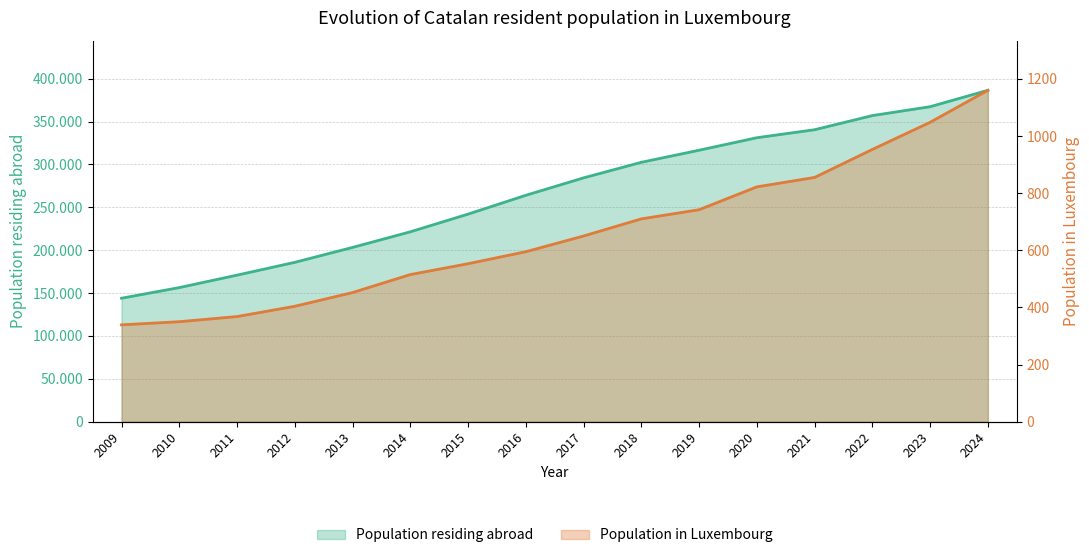

What is the minimum value for Population residing abroad?

144002